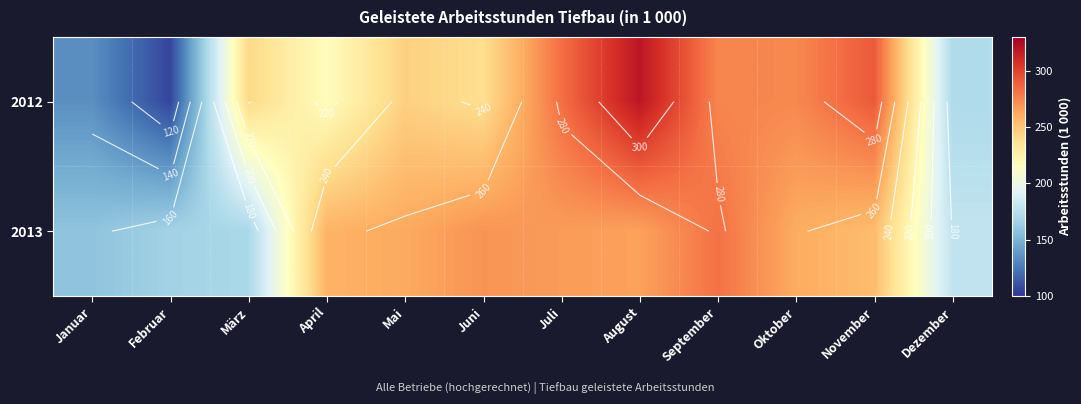

What is the difference between the highest and lowest values at Juni?

32